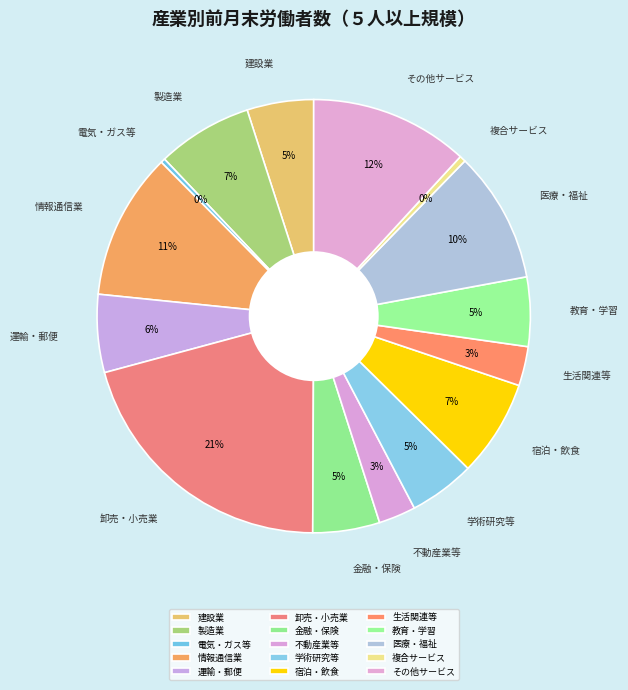

Is the sum of 情報通信業 and 卸売・小売業 greater than half?

No